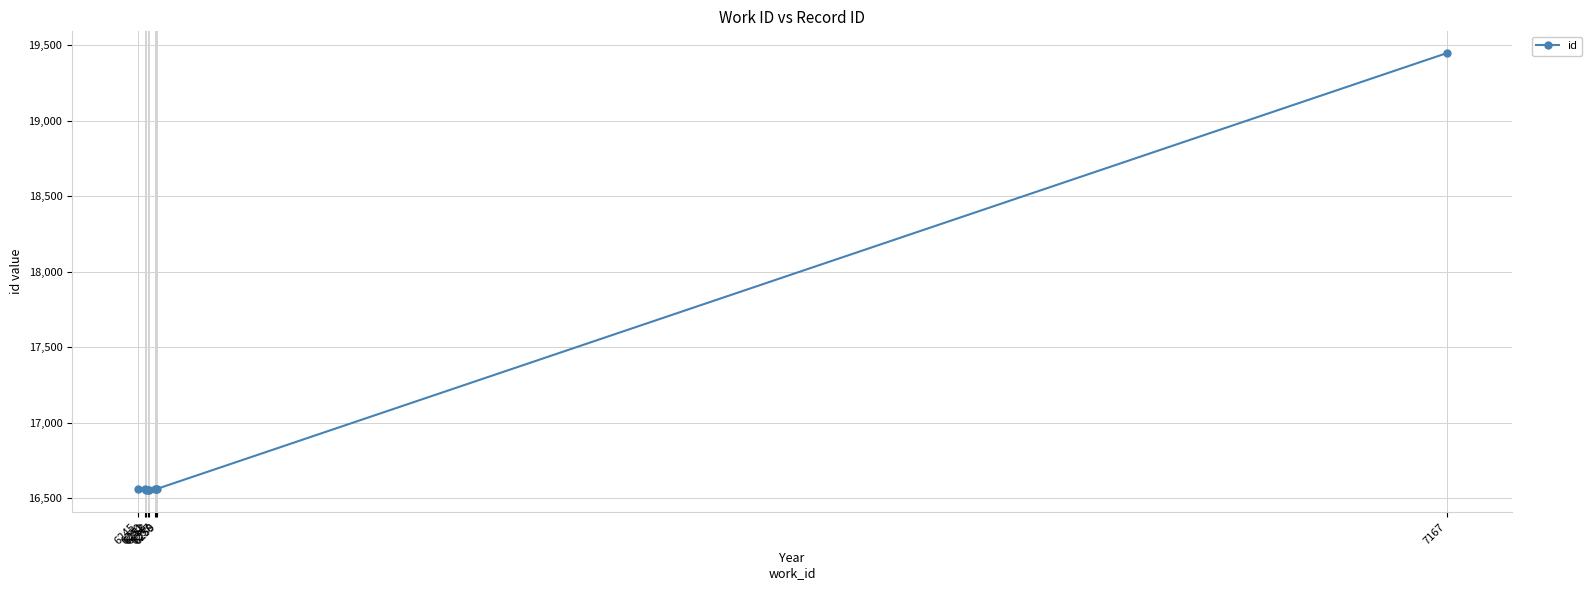

What is the sum of the values at 6250 and 6257?

33119